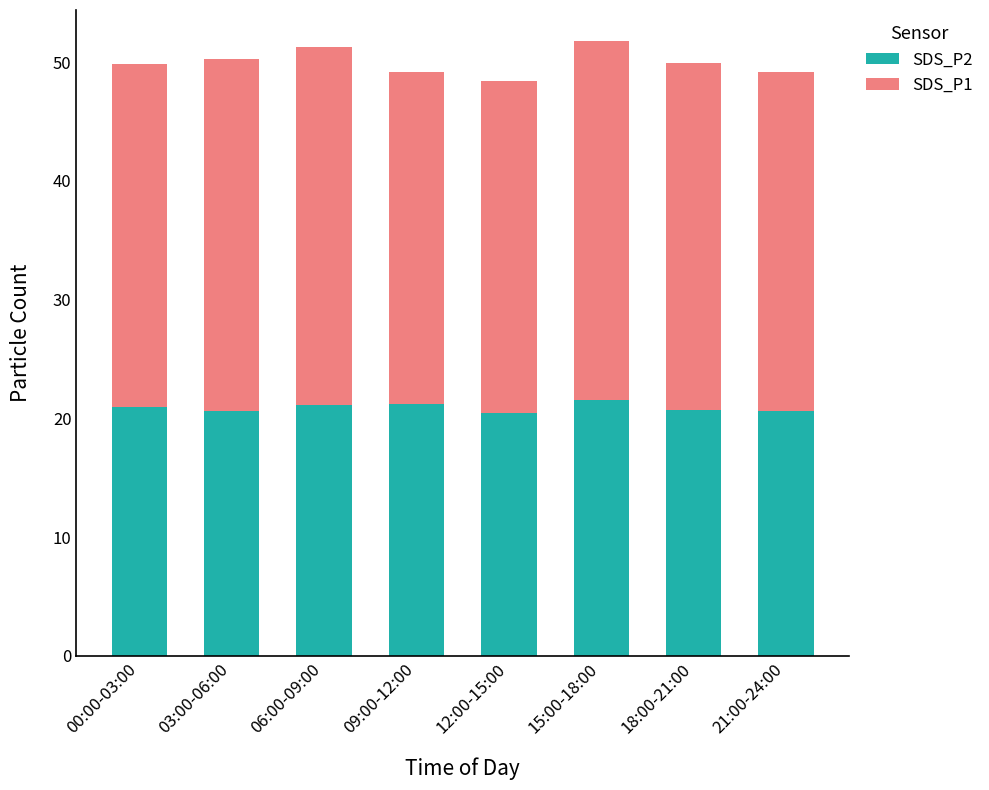

What is the sum of the SDS_P2 values at 03:00-06:00 and 12:00-15:00?

41.1